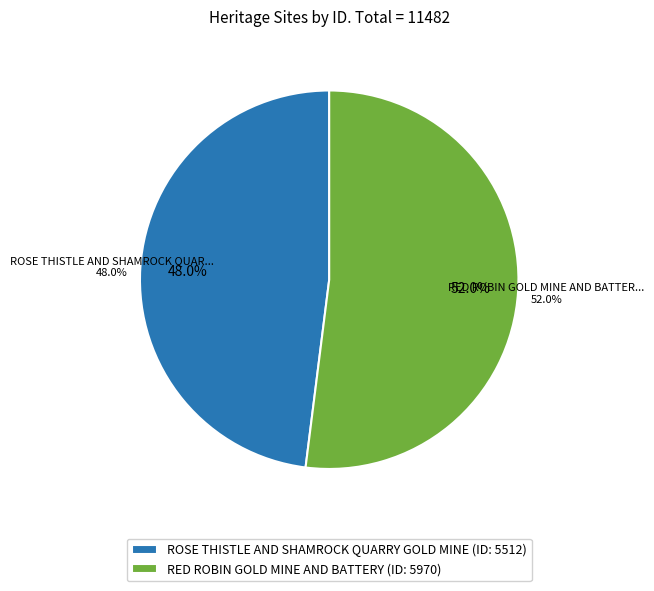

Do RED ROBIN GOLD MINE AND BATTERY and ROSE THISTLE AND SHAMROCK QUARRY GOLD MINE together represent more than half of the pie?

Yes